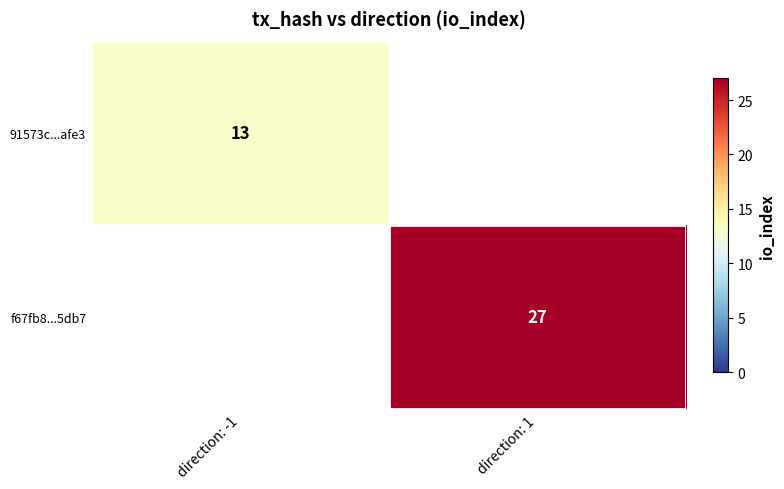

Is it true that 91573c...afe3 equals 23 at direction: -1?

False